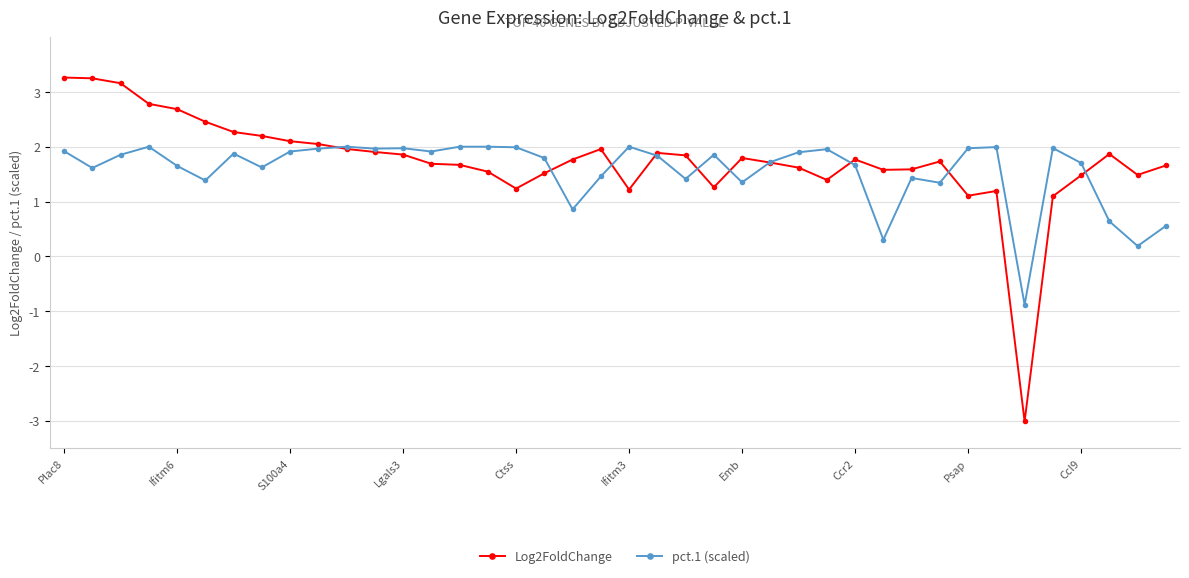

True or false: pct.1 (scaled) has more than 2 points higher than both neighbors.

True